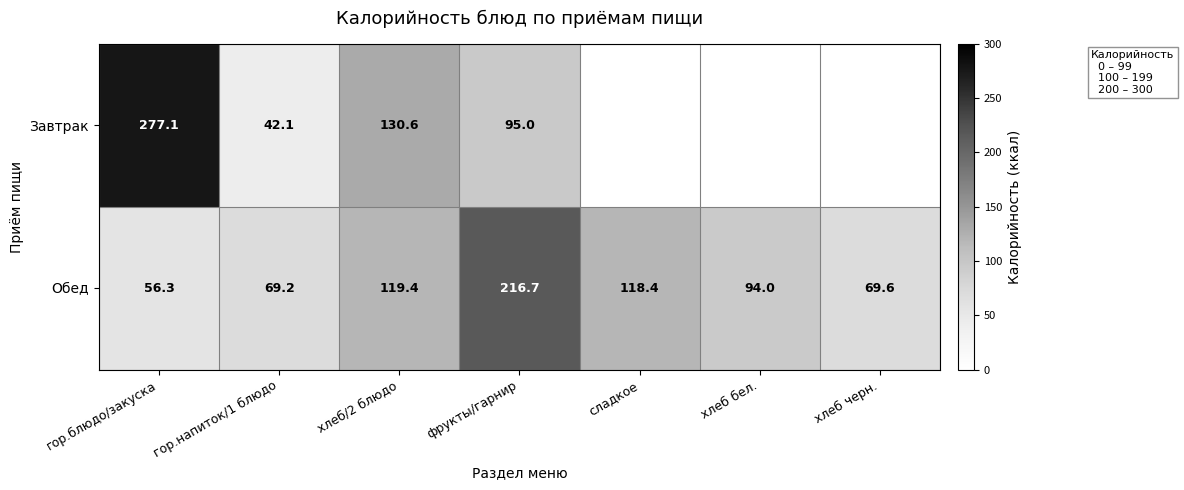

What is the greatest value displayed?

277.1